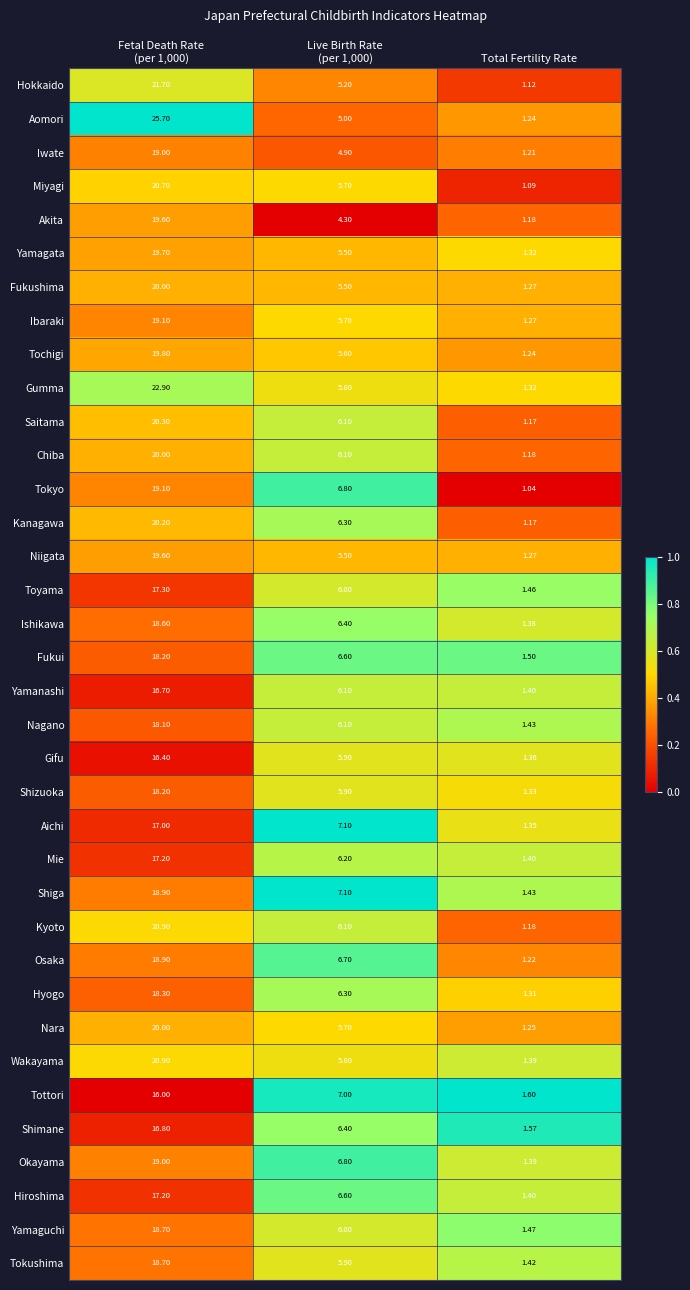

Which series has the widest spread of values?

Aomori